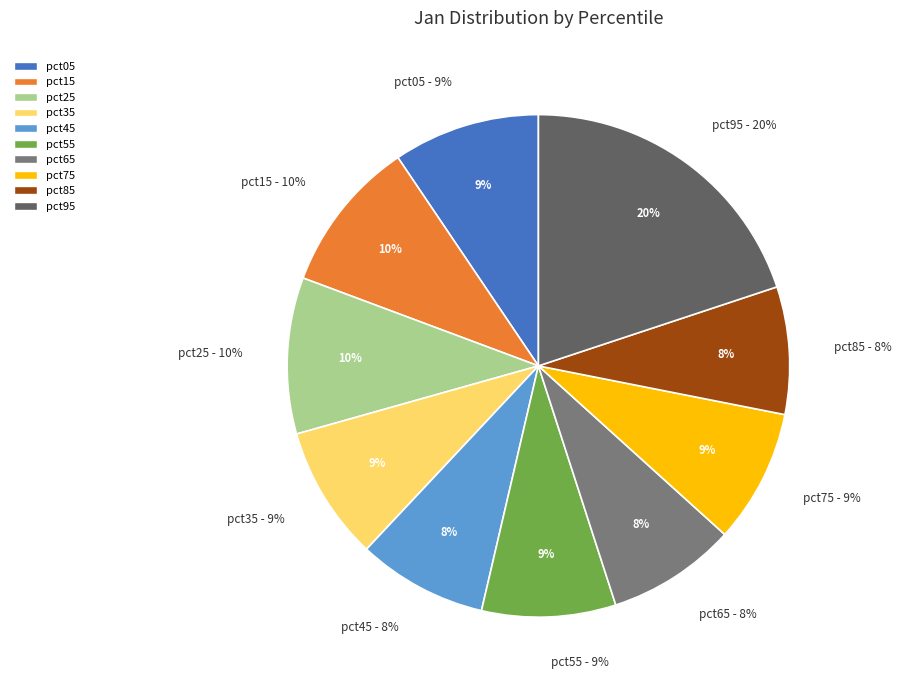

To the nearest percent, what percentage of the pie is pct95?

20%